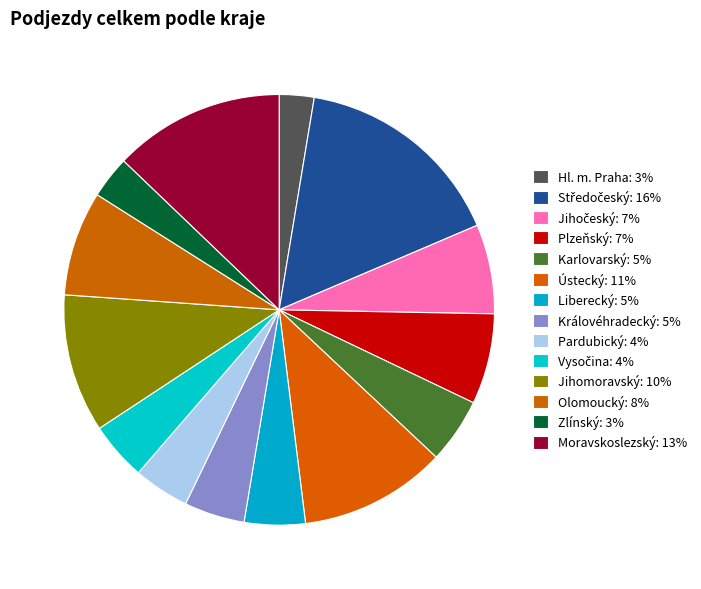

Is Jihomoravský the majority of the pie?

No